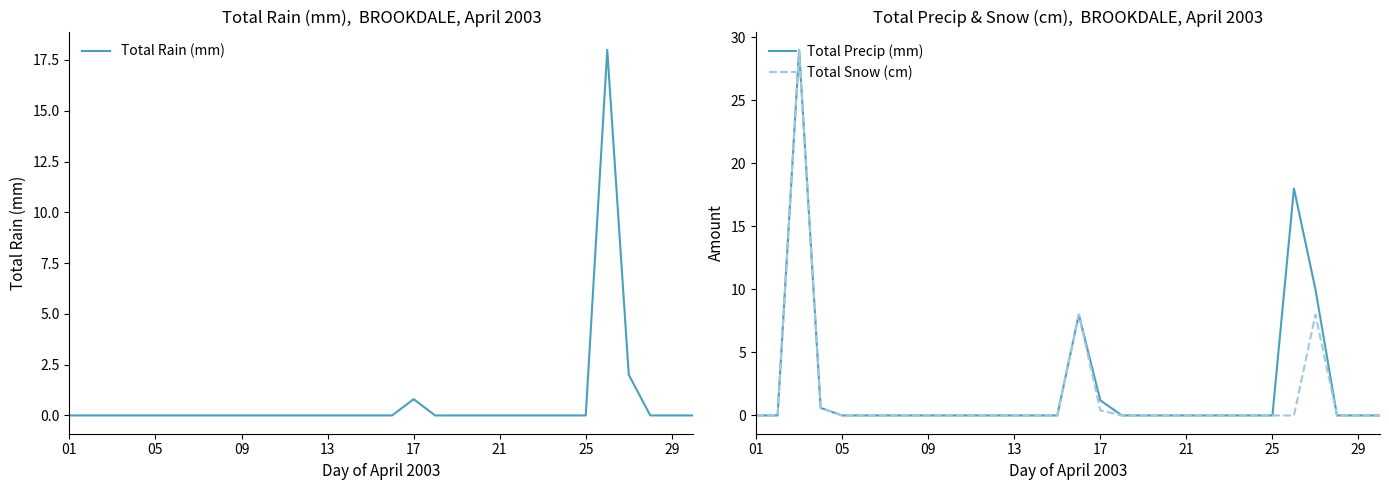

The value of Total Precip (mm) at 21 is 0.0. True or false?

True